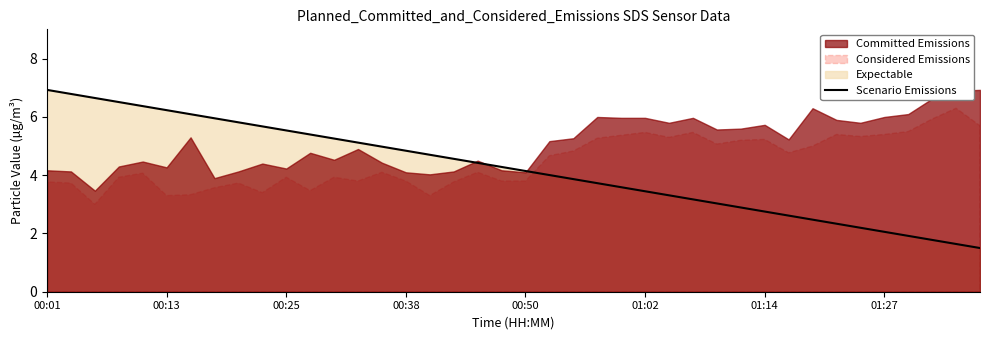

True or false: Scenario Emissions has a value of 1.5 at 00:50.

False